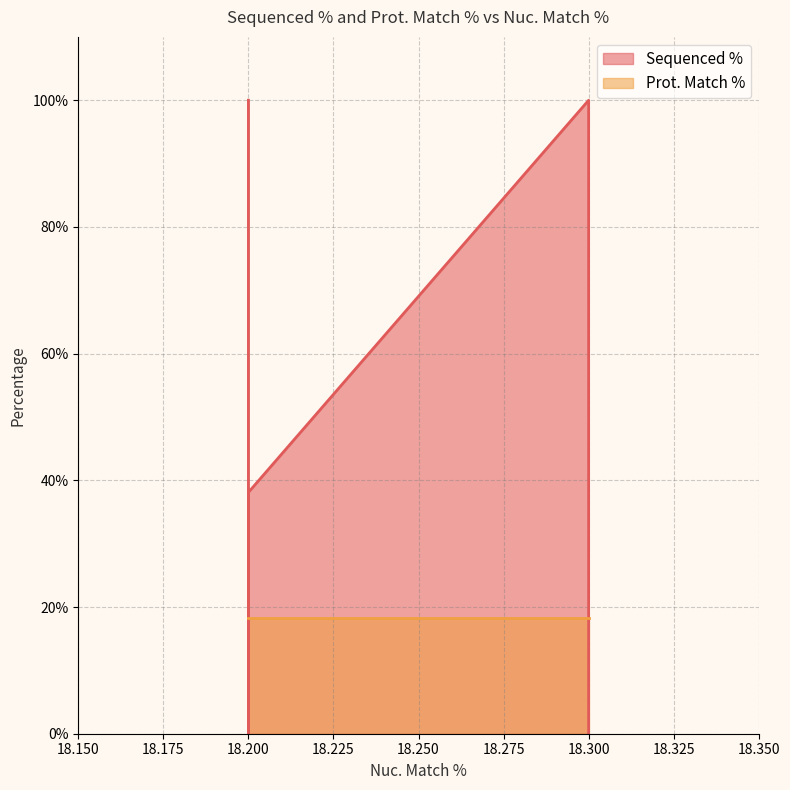

After their last crossing, which series has the higher values: Prot. Match % or Sequenced %?

Sequenced %